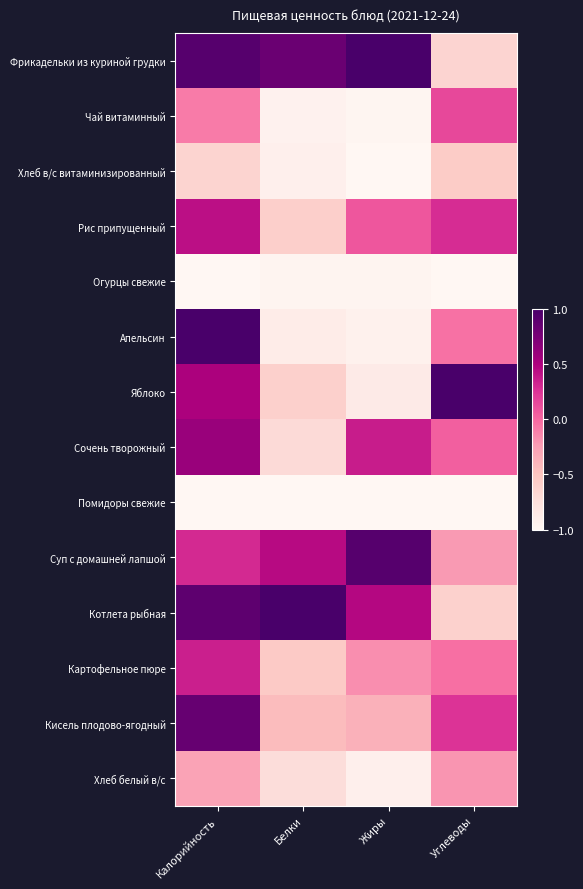

What is the total value across all series at Жиры?

-4.4